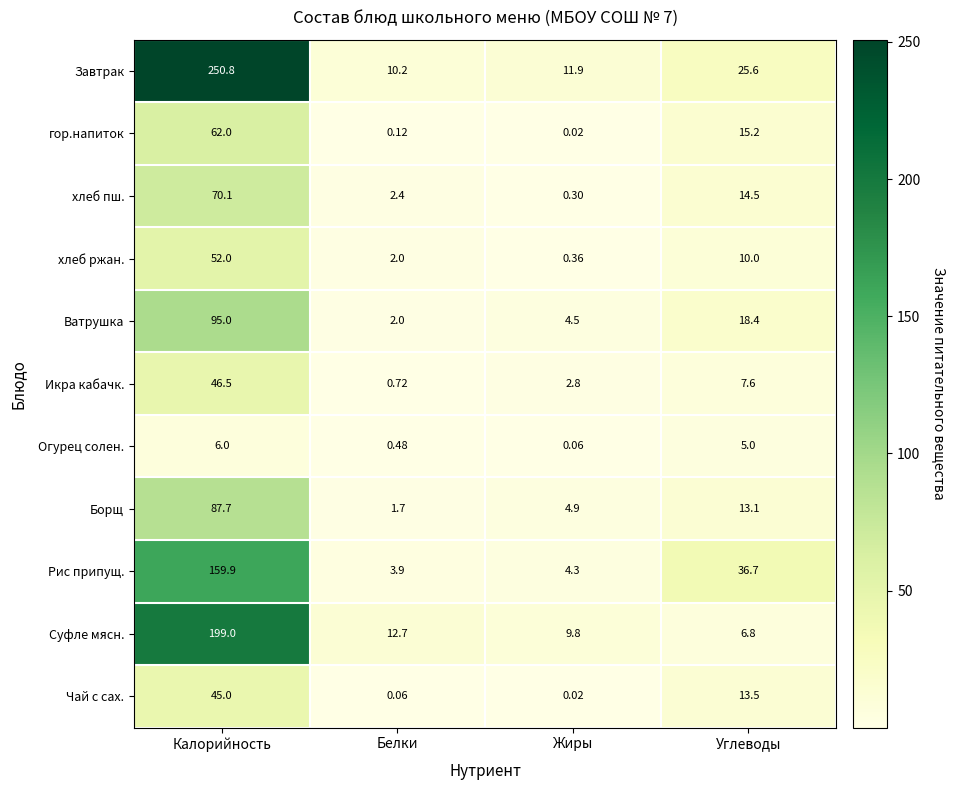

At which label is Огурец солен. closest to 3?

Углеводы